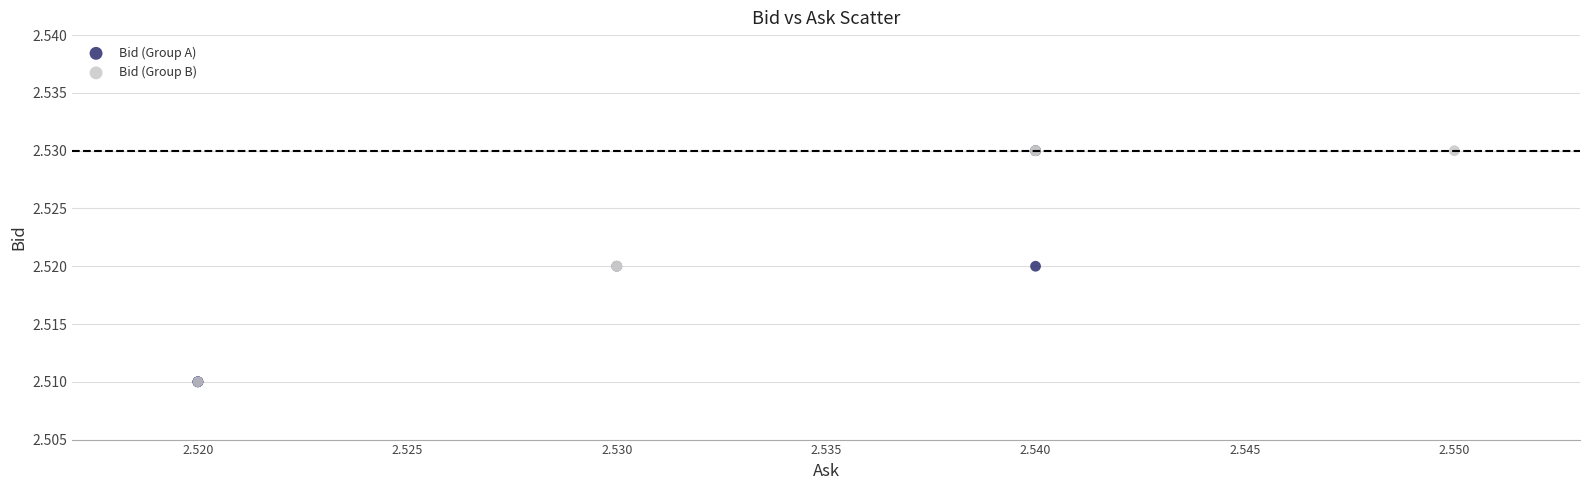

What are all the series names shown in the legend?

Bid (Group A), Bid (Group B)